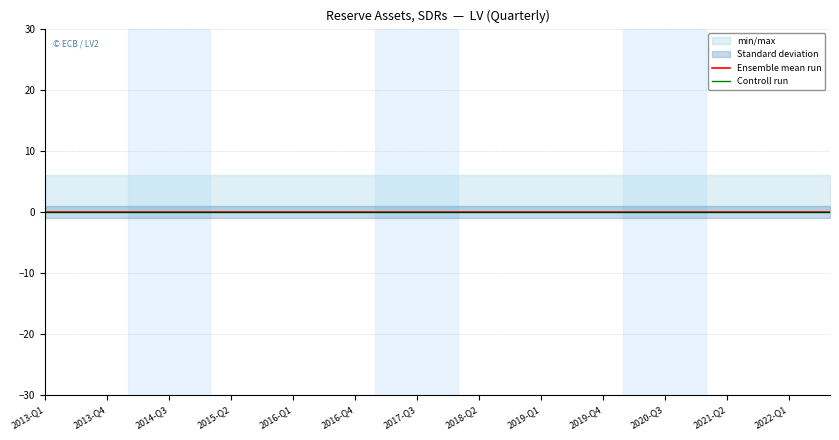

Is it true that UNIT_MULT equals 3 at 2015-Q2?

False